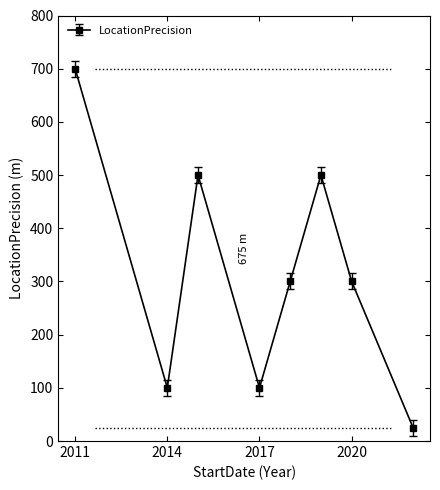

What is the value of the 6th point from the left?

500